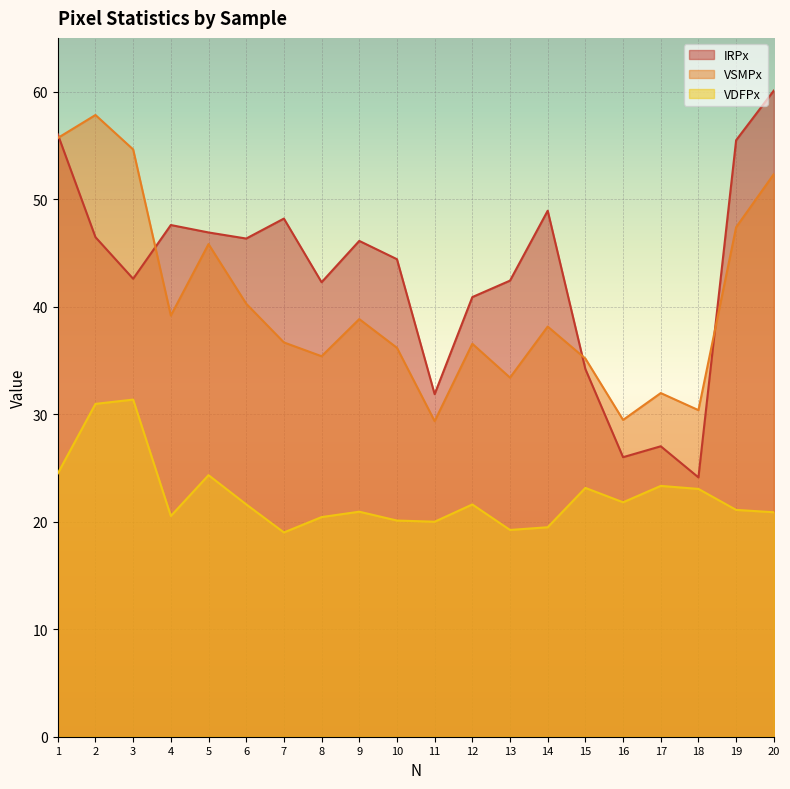

Where do VSMPx and IRPx first cross each other?

1 and 2